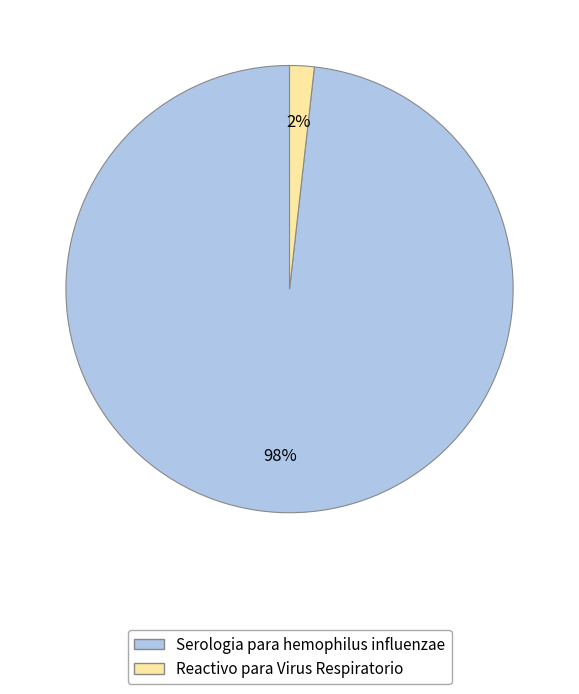

What percentage is the Serologia para hemophilus influenzae slice, to the nearest percent?

98%